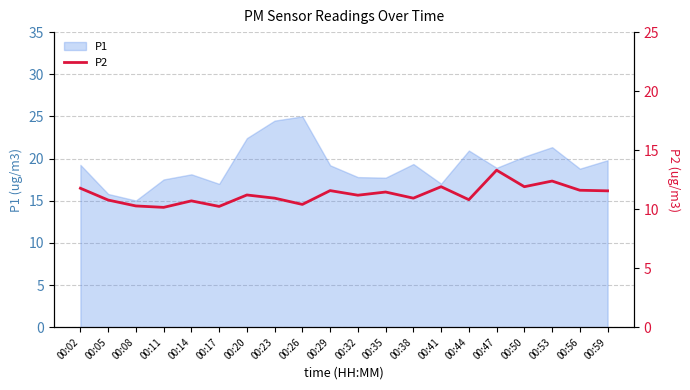

Which category has the lowest value in the P1 series?

00:08